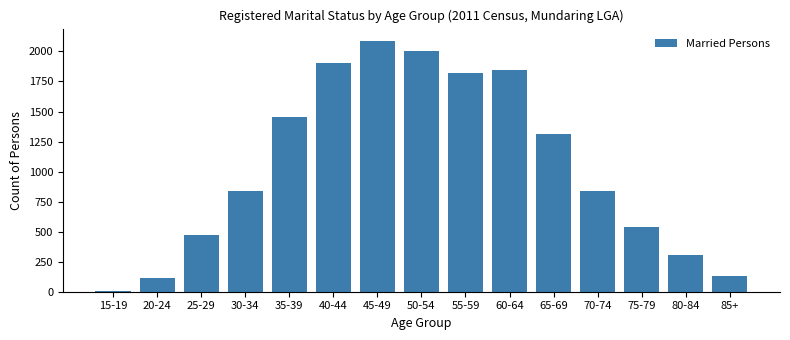

What value does the data have at 35-39?

1458